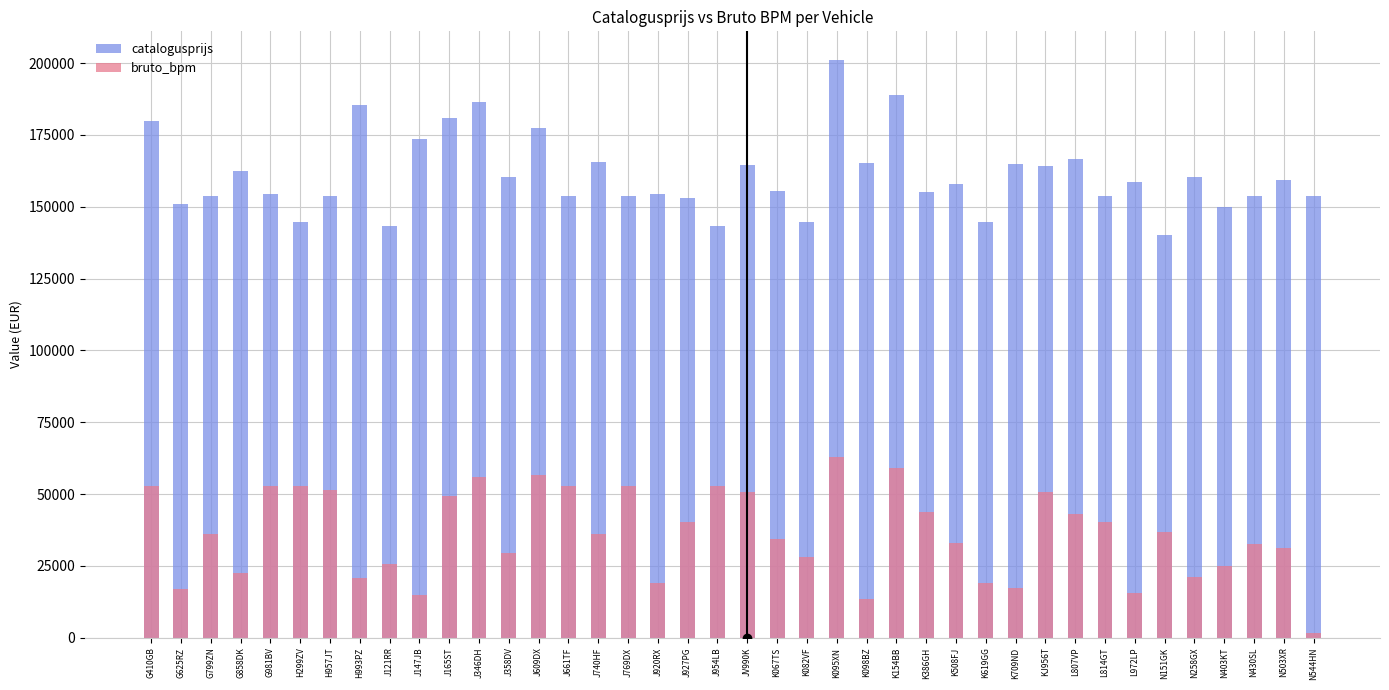

At which category does the chart reach its minimum across all series?

N544HN